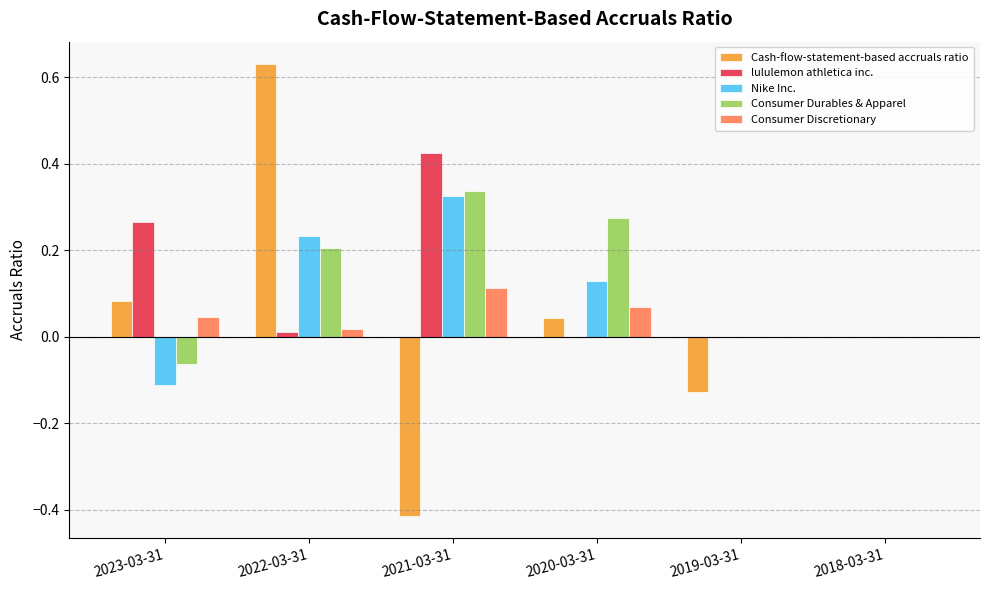

Are the bars grouped side by side (vs. stacked)?

Yes